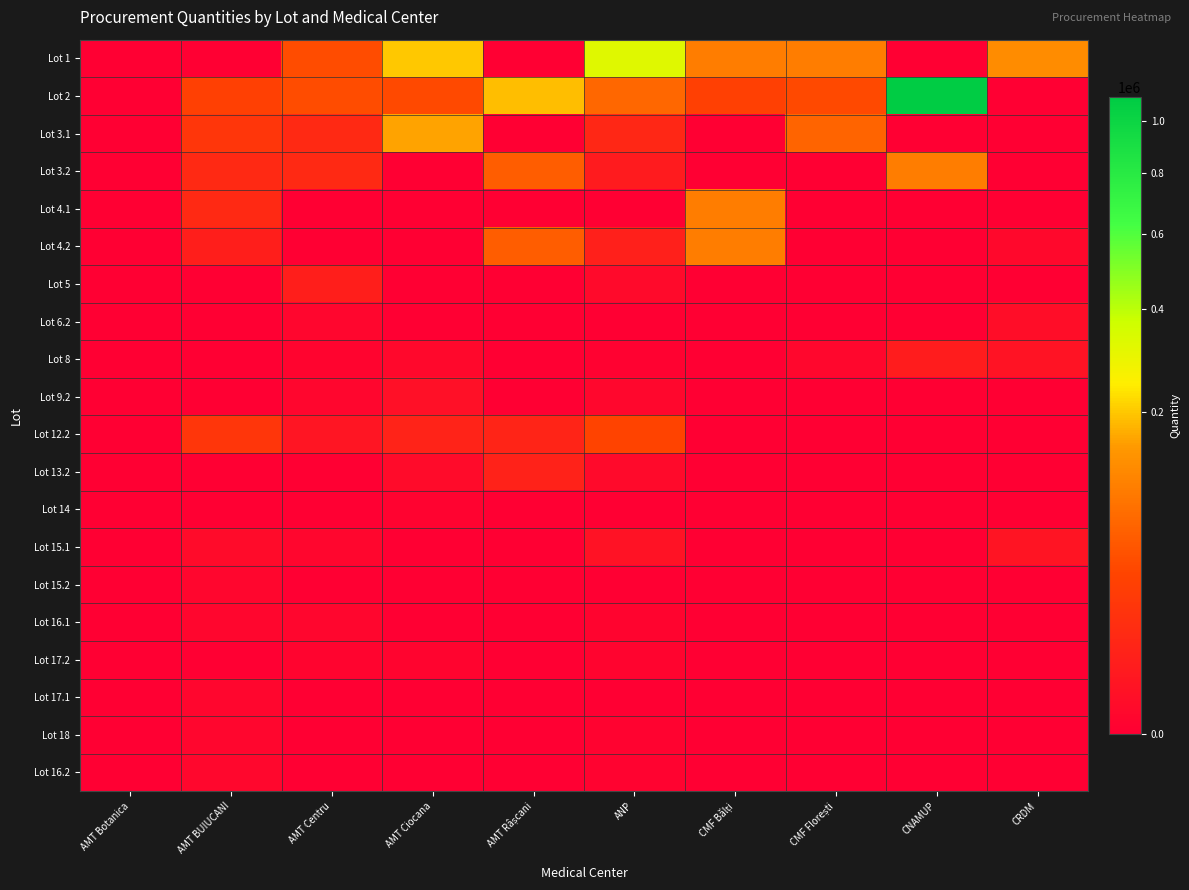

At how many categories does at least one series exceed 512856?

1